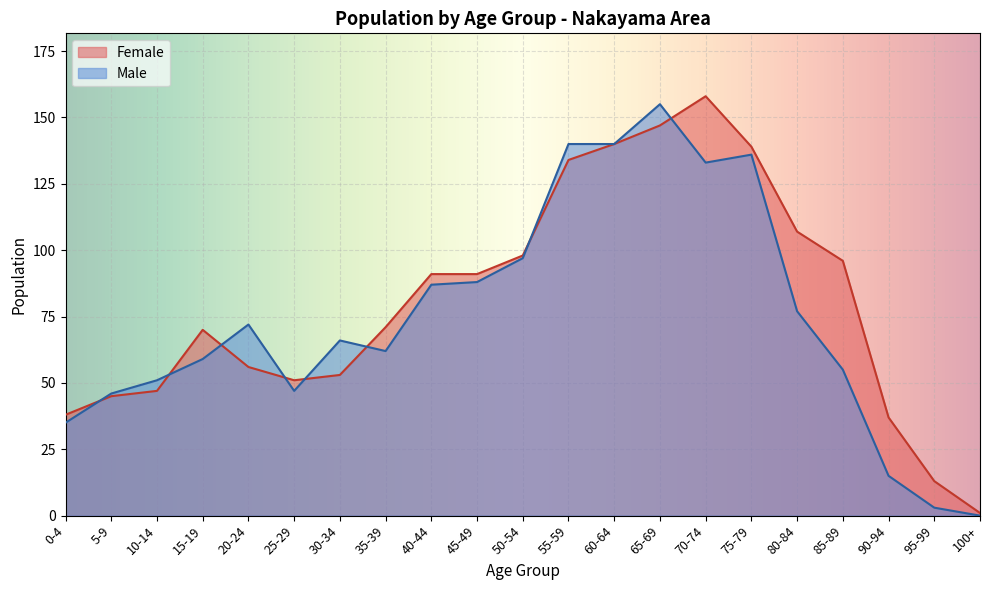

In Male, how many points are lower than both neighbors (excluding endpoints)?

3